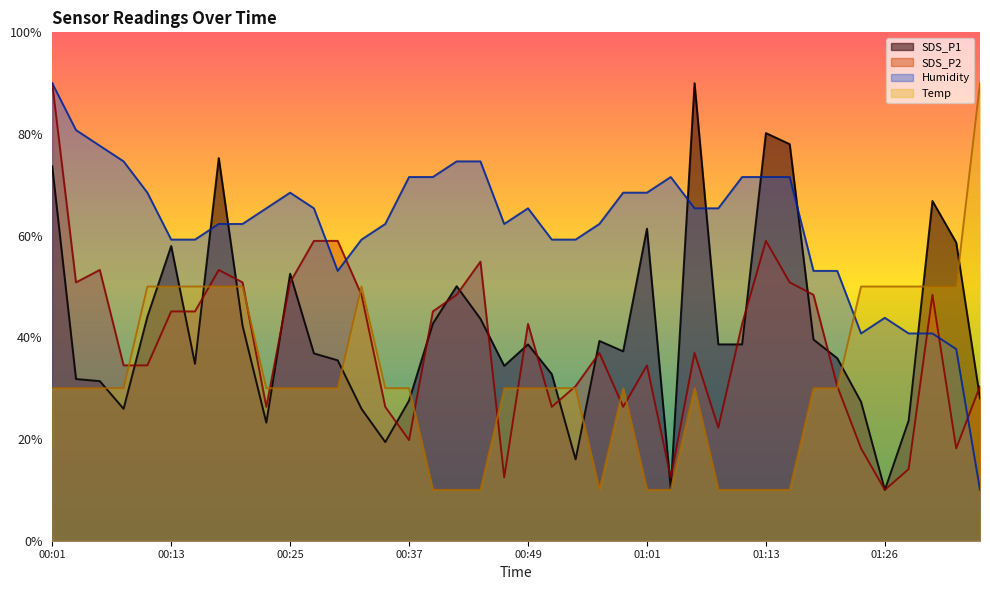

At which category does the chart reach its minimum across all series?

01:26